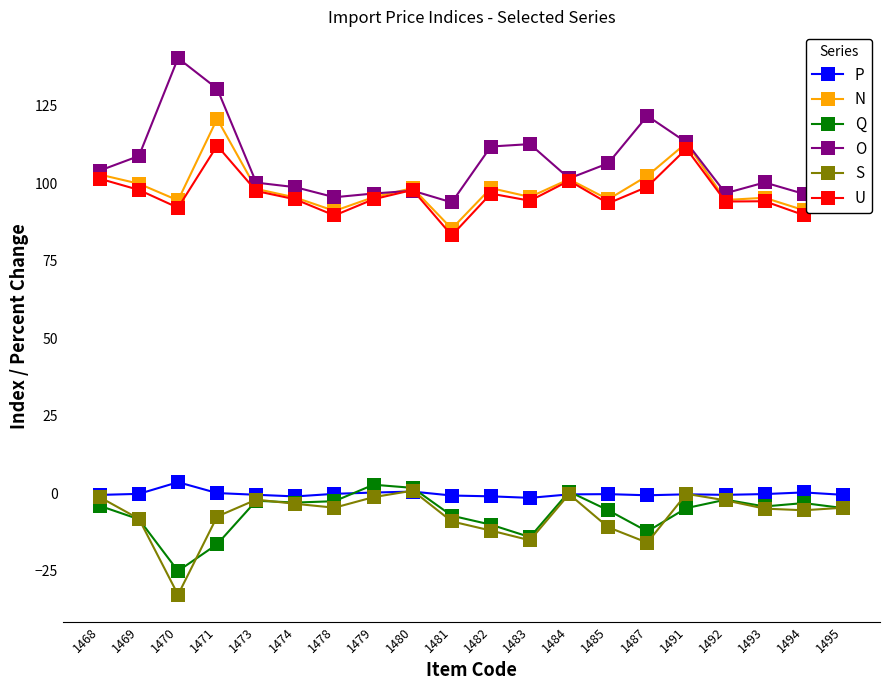

True or false: O has a value of 178.9 at 1493.

False